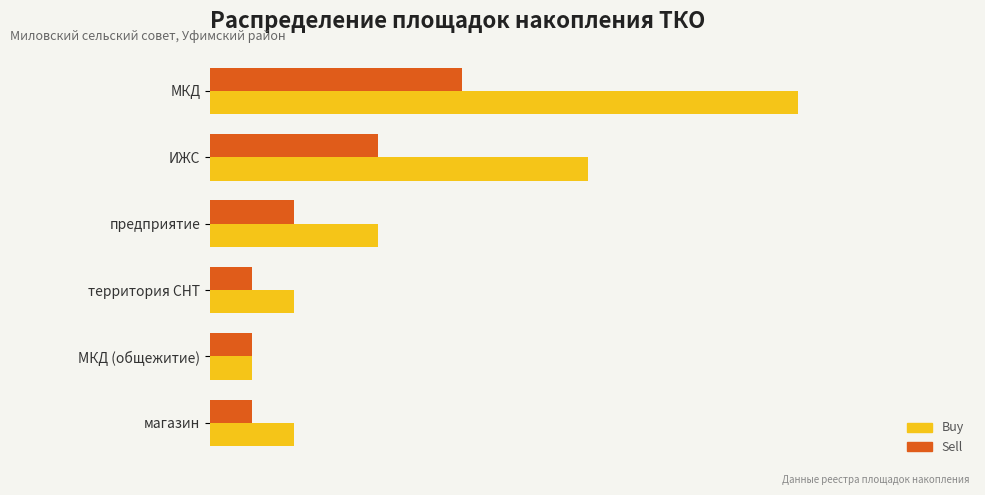

What are all the series names shown in the legend?

Buy, Sell